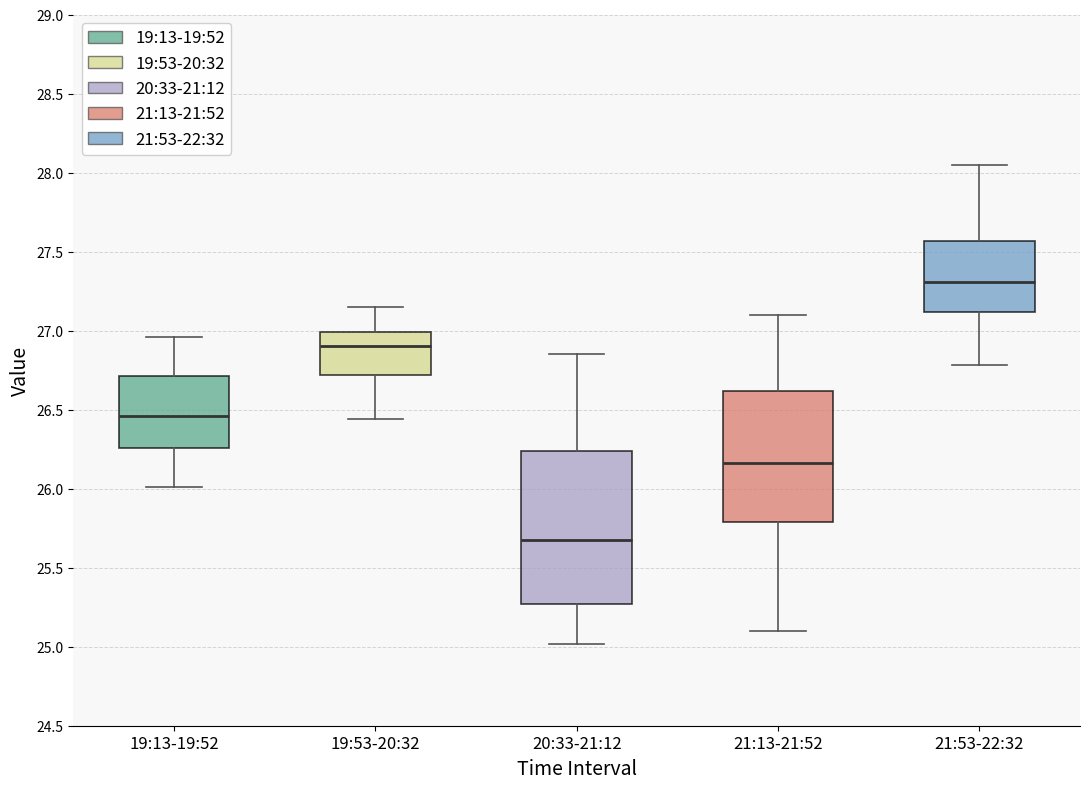

Where does the lower whisker of the box for 19:53-20:32 end on the y-axis? The values are not printed on the chart, so give them approximately, as read against the axis.

26.45